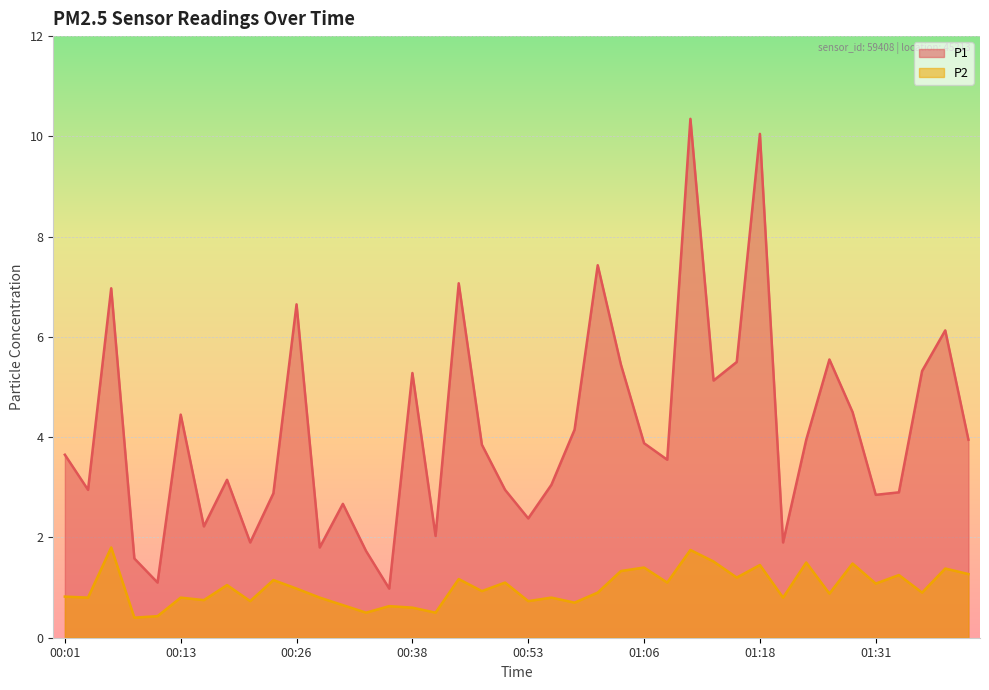

What is the value of the P2 point at the 34th from the left?

0.9